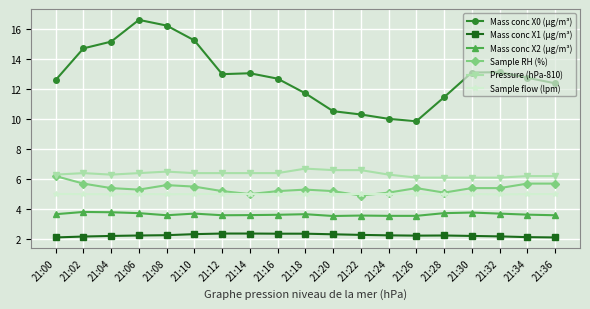

Is this an area chart (filled region under the line)?

No